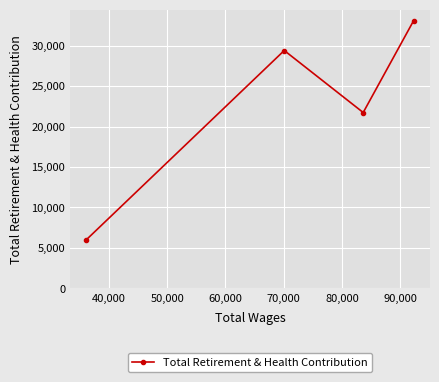

Reading left to right, what are all the values shown in this chart?

6023	29405	21739	33095